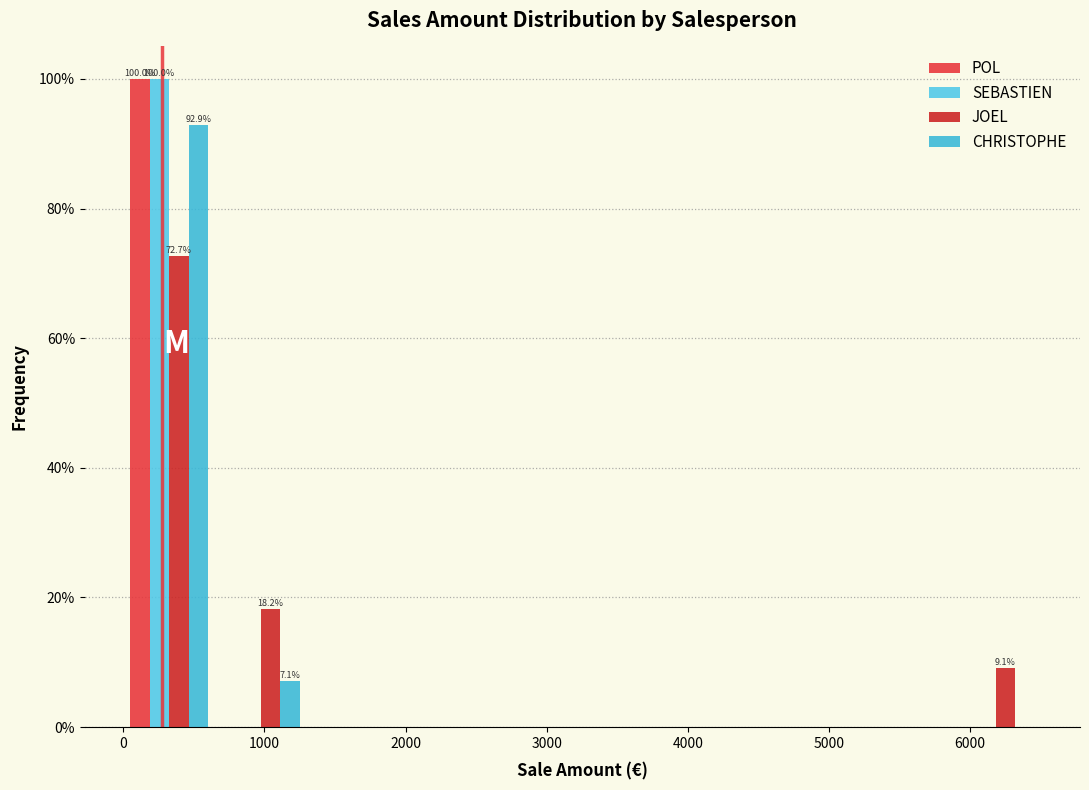

In the CHRISTOPHE series, which range on the x-axis has the tallest bar?

0 to 700